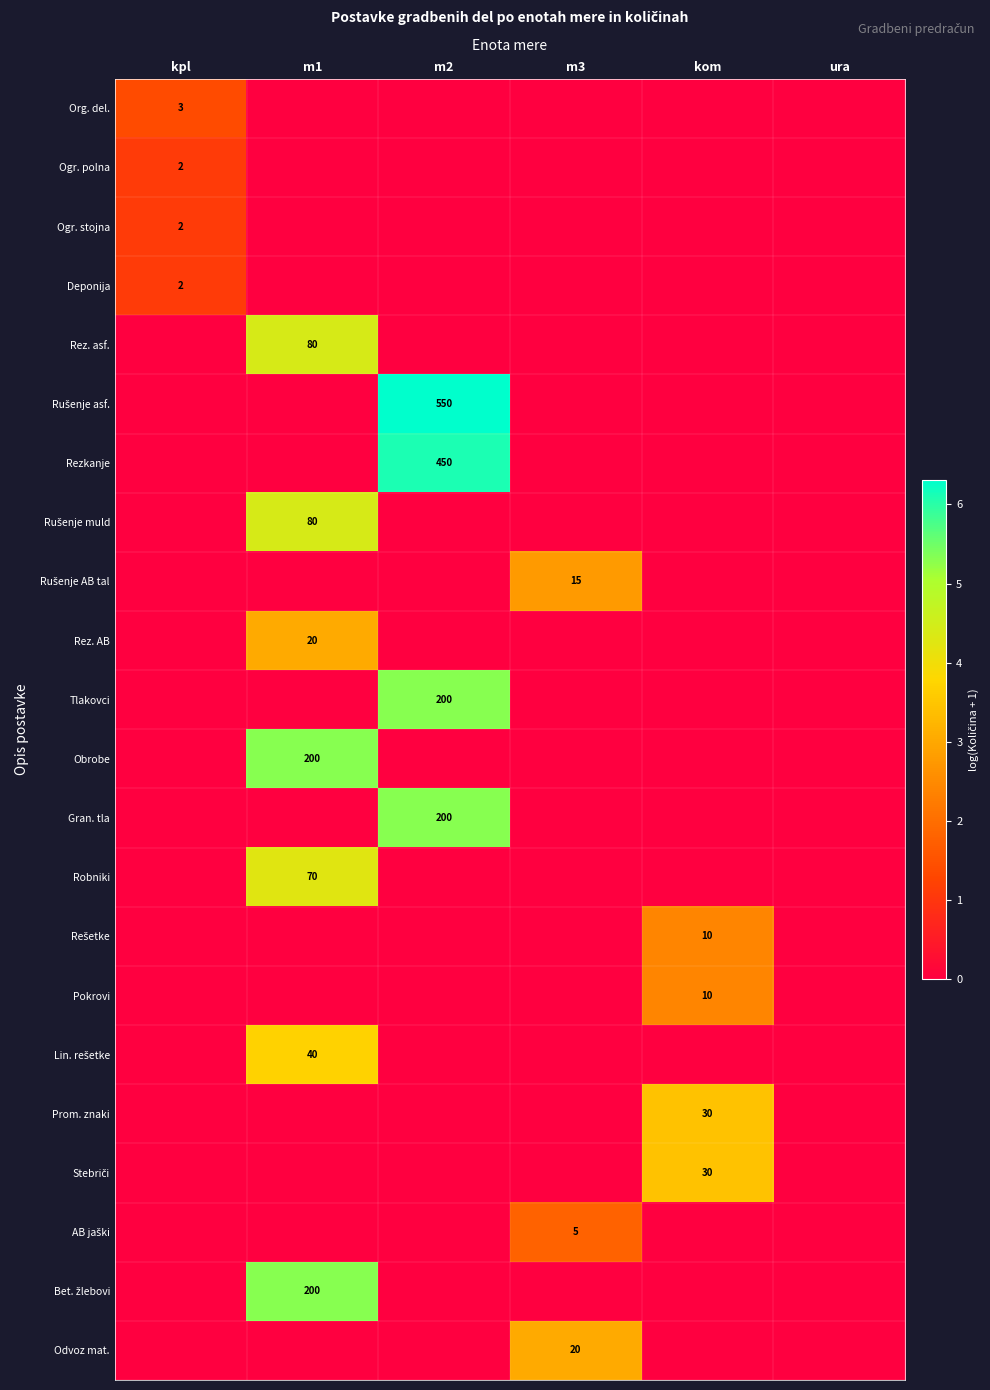

What is the greatest value displayed?

6.3